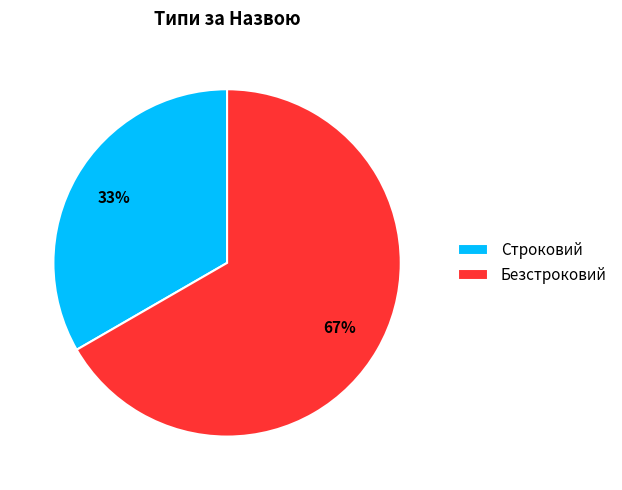

Between Безстроковий and Строковий, which is larger?

Безстроковий